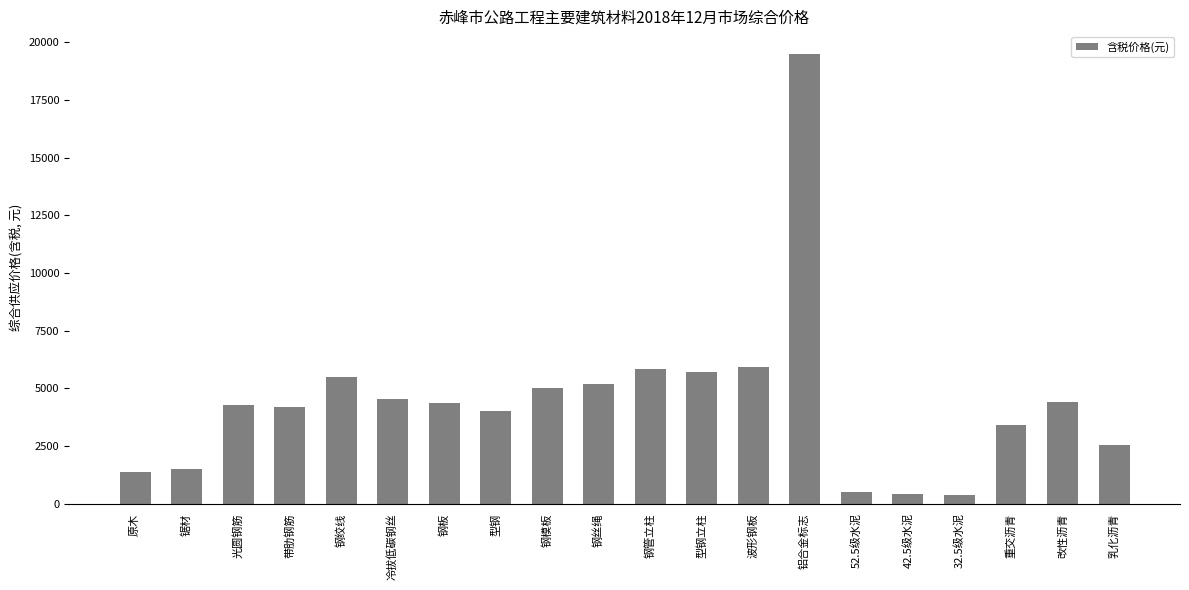

What is the sum of the values at 钢模板 and 改性沥青?

9429